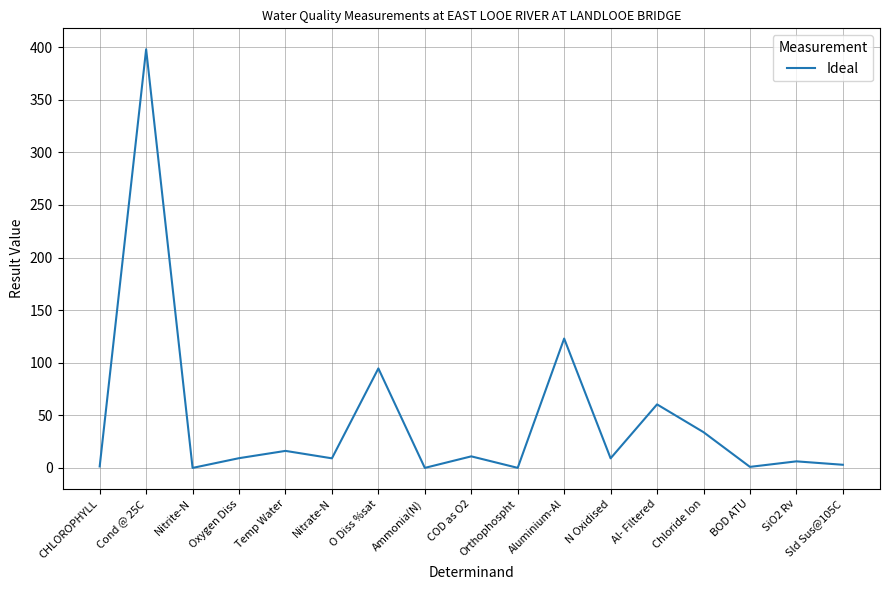

What position from the right is Oxygen Diss?

14